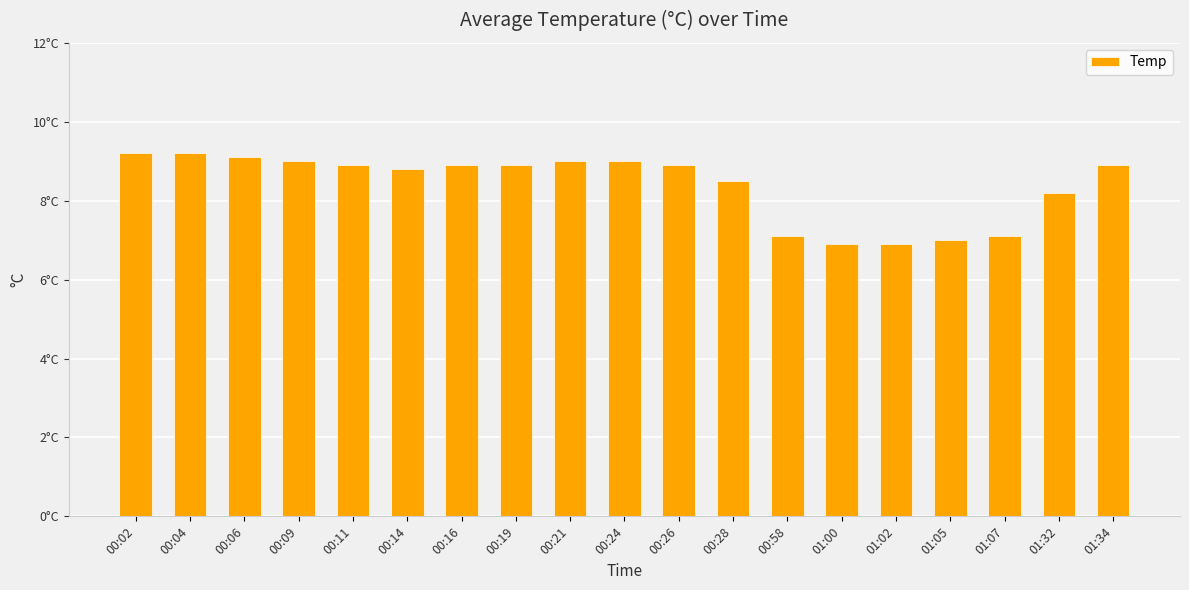

What is the label of the 13th bar from the left?

00:58